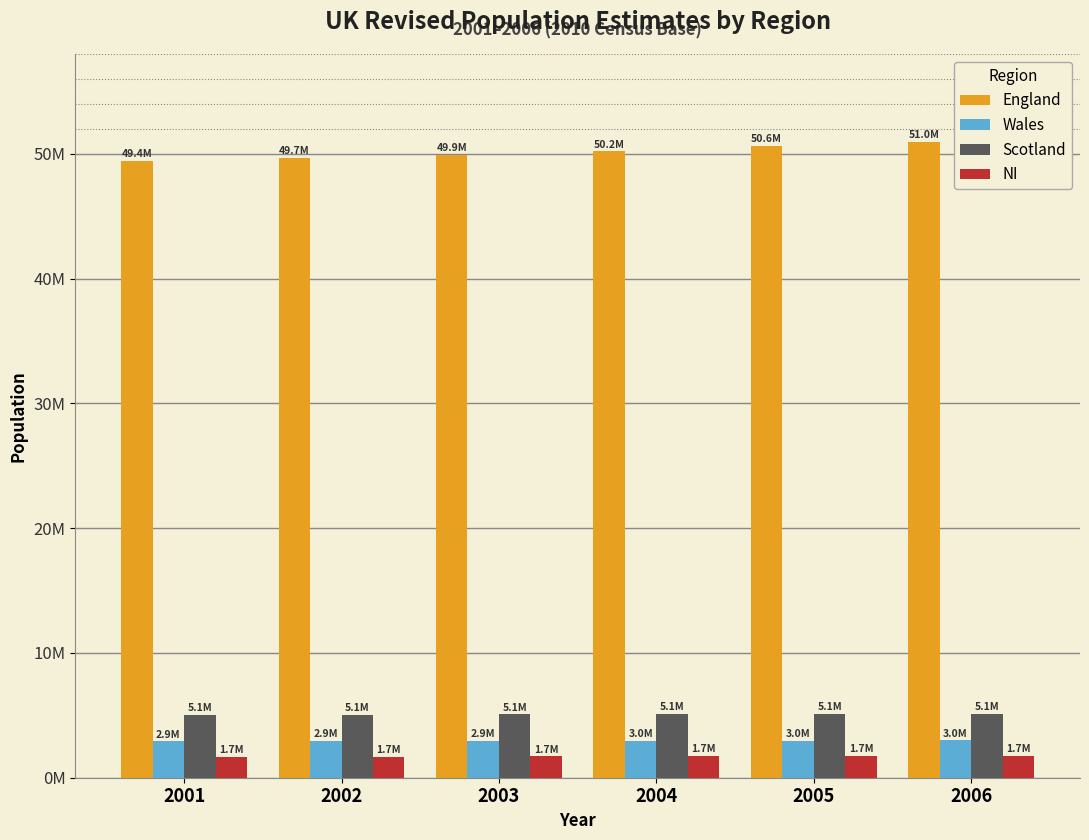

What is the average value of the Wales series?

2947205